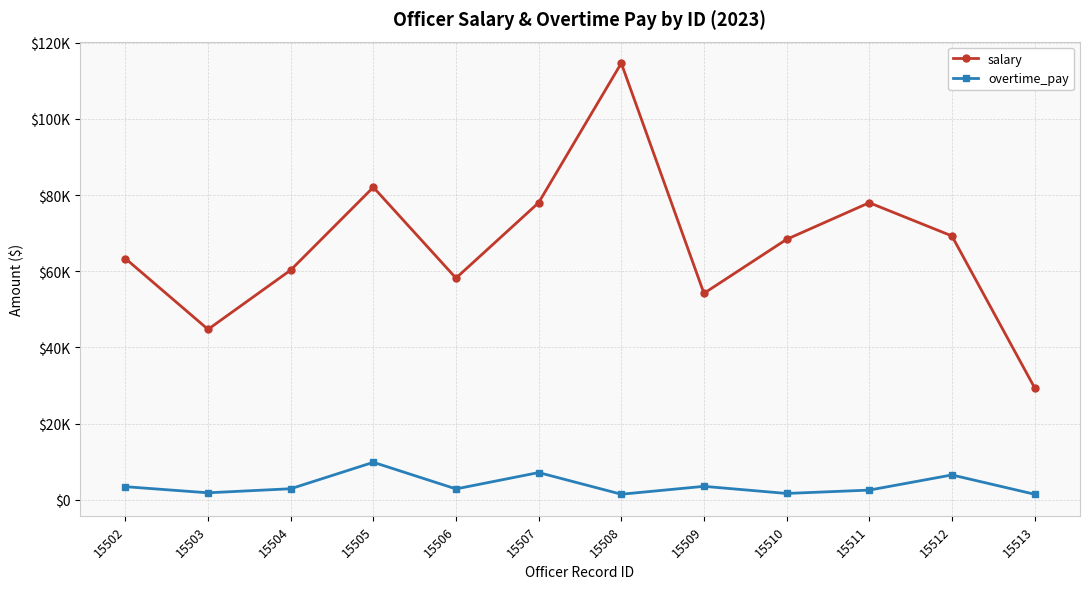

What is the highest value of the salary series?

114636.1